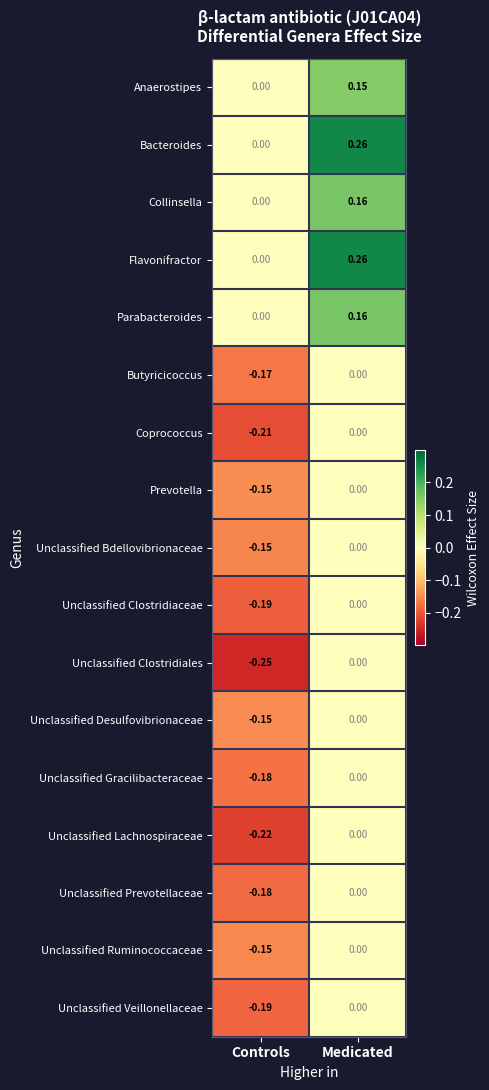

Rank the categories by Unclassified Veillonellaceae value from lowest to highest.

Controls, Medicated